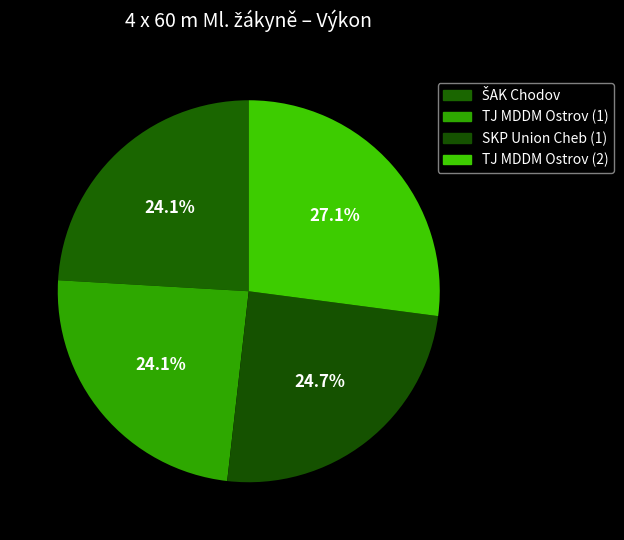

Does any single category account for the majority?

No